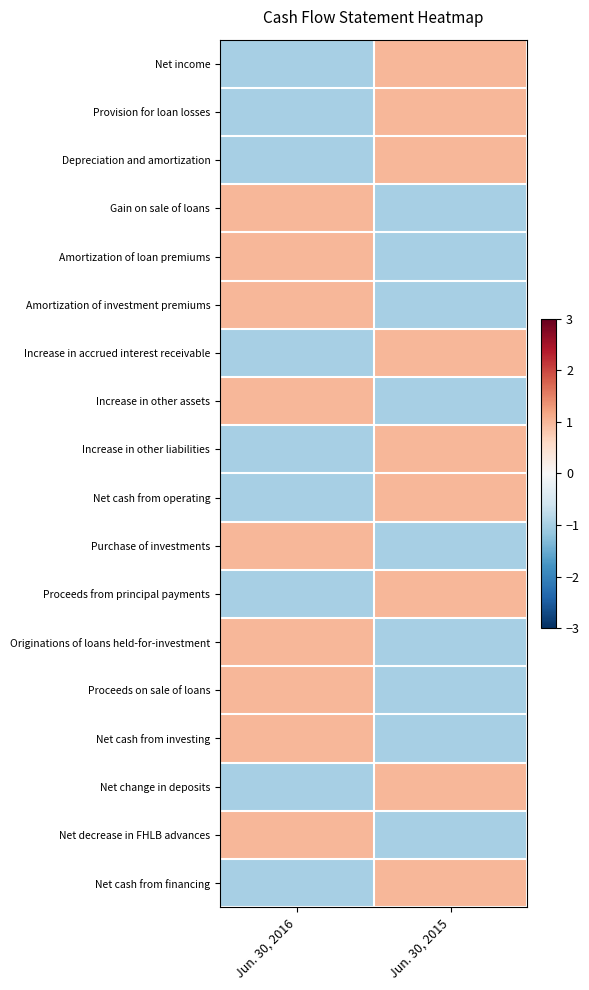

At how many categories does at least one series exceed 0?

2